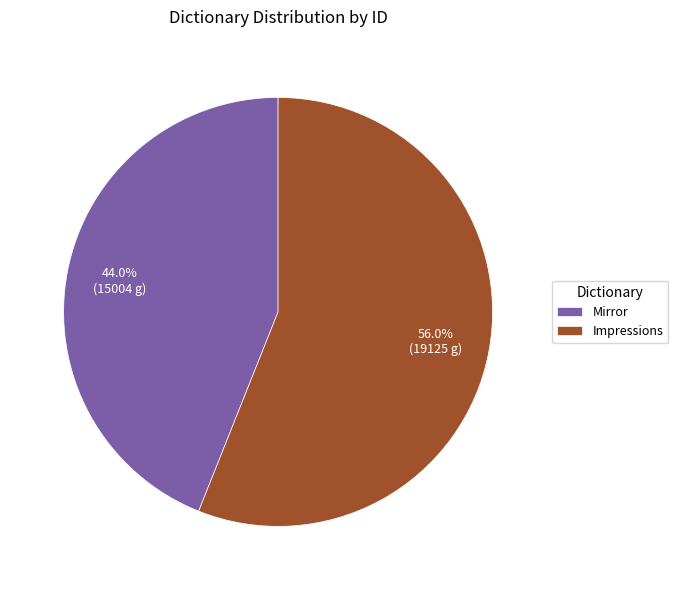

Rank the categories by value from highest to lowest.

Impressions, Mirror